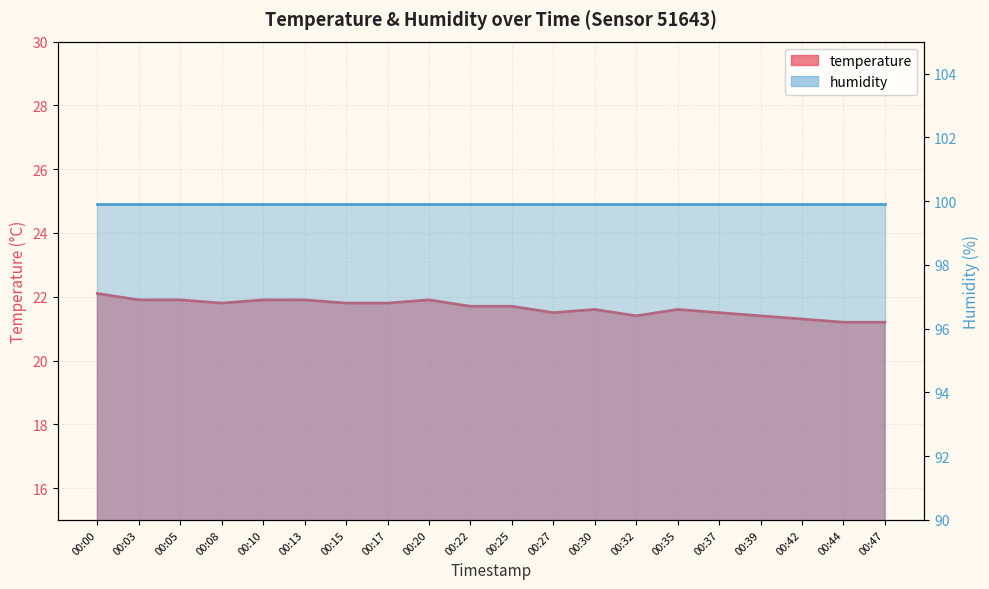

List the labels in order of value, largest first.

00:00, 00:03, 00:05, 00:10, 00:13, 00:20, 00:08, 00:15, 00:17, 00:22, 00:25, 00:30, 00:35, 00:27, 00:37, 00:32, 00:39, 00:42, 00:44, 00:47